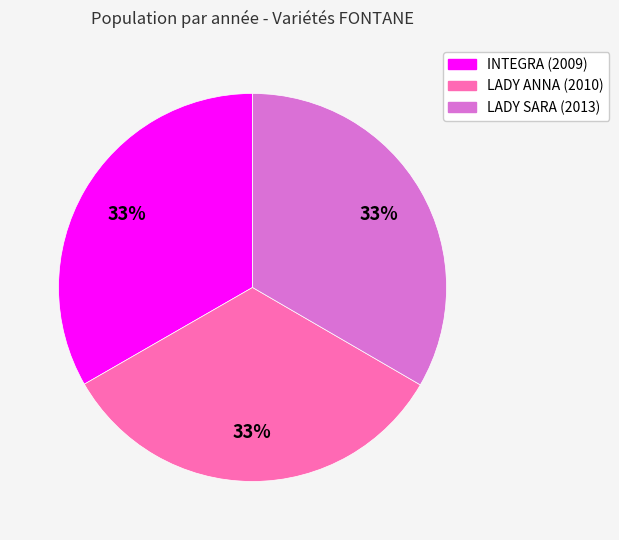

Is there a majority slice in this chart?

No